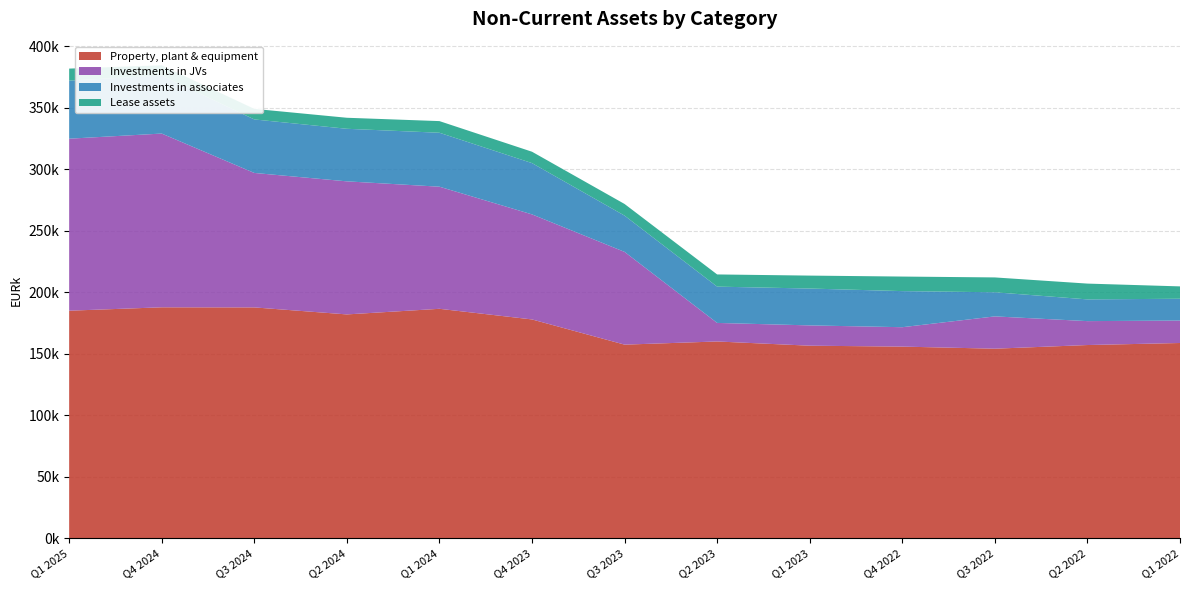

Reading left to right, list all the values displayed in this chart.

Property, plant & equipment: Q1 2025=184960	Q4 2024=187713	Q3 2024=187634	Q2 2024=181934	Q1 2024=186497	Q4 2023=177853	Q3 2023=157358	Q2 2023=159932	Q1 2023=156500	Q4 2022=155756	Q3 2022=154059	Q2 2022=157034	Q1 2022=158689
Investments in JVs: Q1 2025=139876	Q4 2024=141296	Q3 2024=109349	Q2 2024=108213	Q1 2024=99299	Q4 2023=85422	Q3 2023=75424	Q2 2023=15088	Q1 2023=16501	Q4 2022=15778	Q3 2022=26267	Q2 2022=19447	Q1 2022=18260
Investments in associates: Q1 2025=47241	Q4 2024=47187	Q3 2024=43513	Q2 2024=42745	Q1 2024=43870	Q4 2023=41707	Q3 2023=29484	Q2 2023=29511	Q1 2023=29981	Q4 2022=29352	Q3 2022=19621	Q2 2022=17672	Q1 2022=17731
Lease assets: Q1 2025=9753	Q4 2024=8313	Q3 2024=8586	Q2 2024=8963	Q1 2024=9471	Q4 2023=9251	Q3 2023=9472	Q2 2023=9913	Q1 2023=10519	Q4 2022=11834	Q3 2022=12066	Q2 2022=12845	Q1 2022=10048